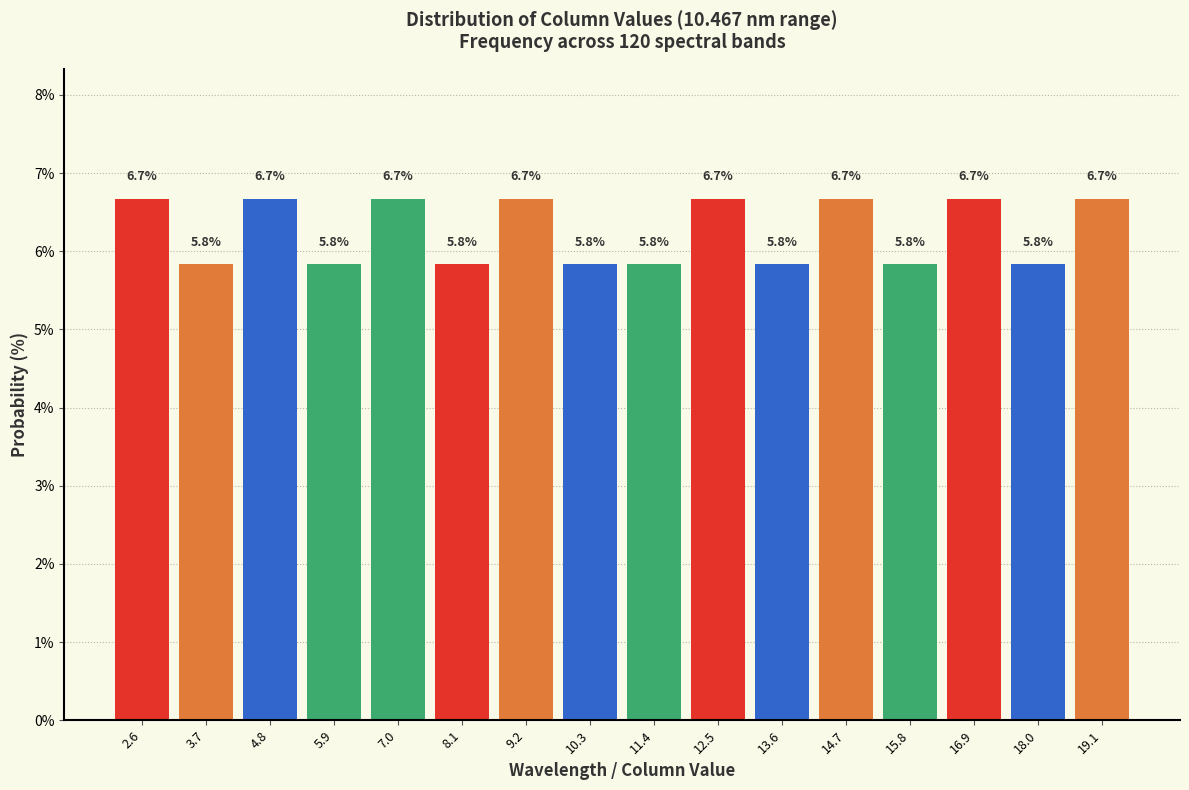

How tall is the bar that spans 8.6 to 9.8 on the x-axis? The bar edges are not printed on the chart, so give them approximately, as read against the axis.

6.7